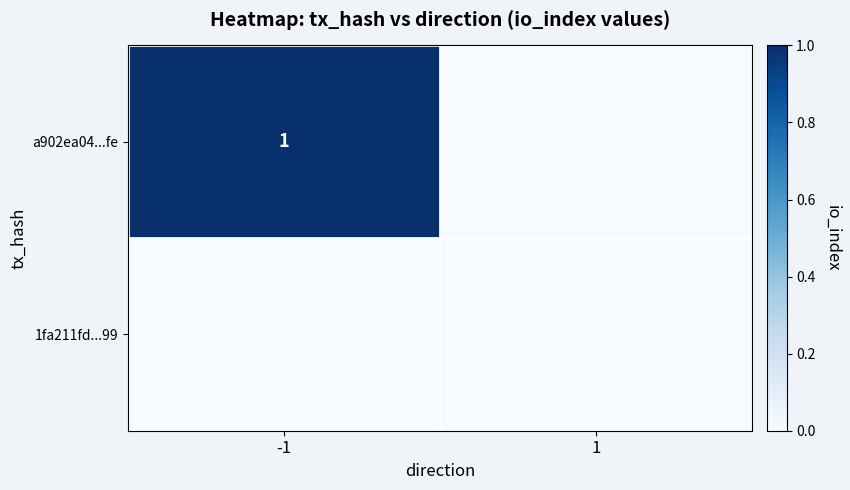

At which label is a902ea04...fe closest to 0?

1